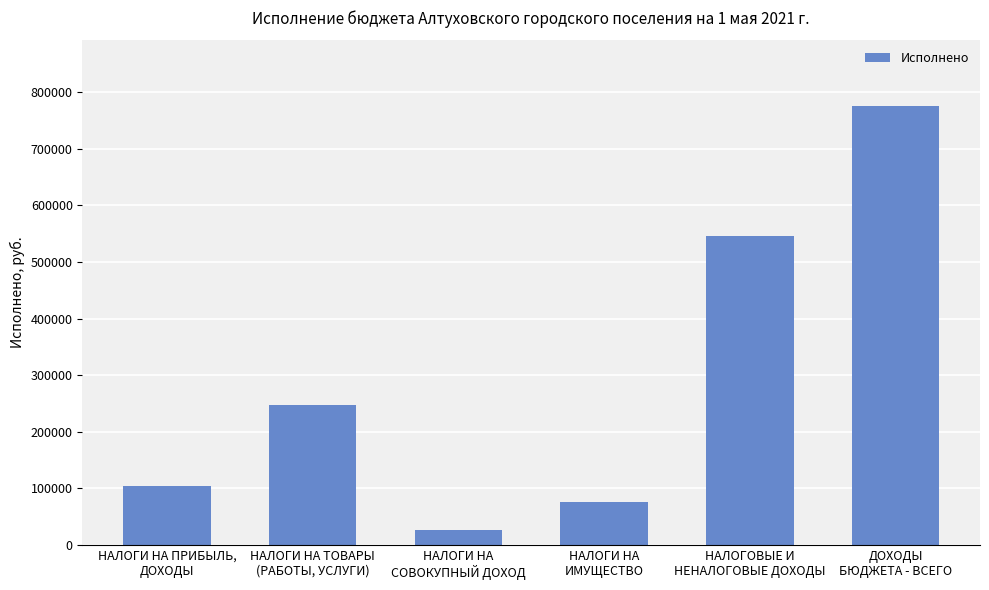

What is the change in value from НАЛОГИ НА ТОВАРЫ
(РАБОТЫ, УСЛУГИ) to ДОХОДЫ
БЮДЖЕТА - ВСЕГО?

+528085.5